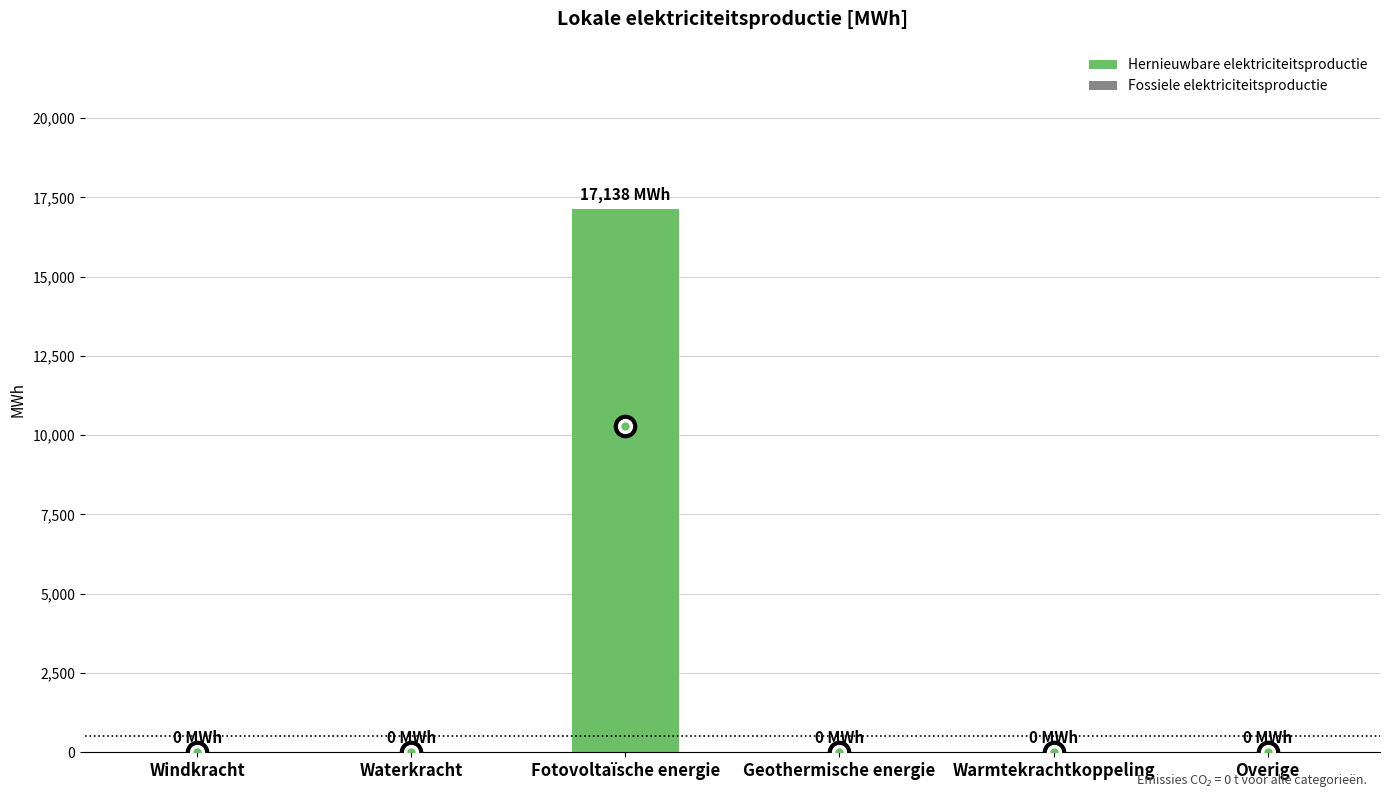

Which label corresponds to the largest value in the chart?

Fotovoltaïsche energie